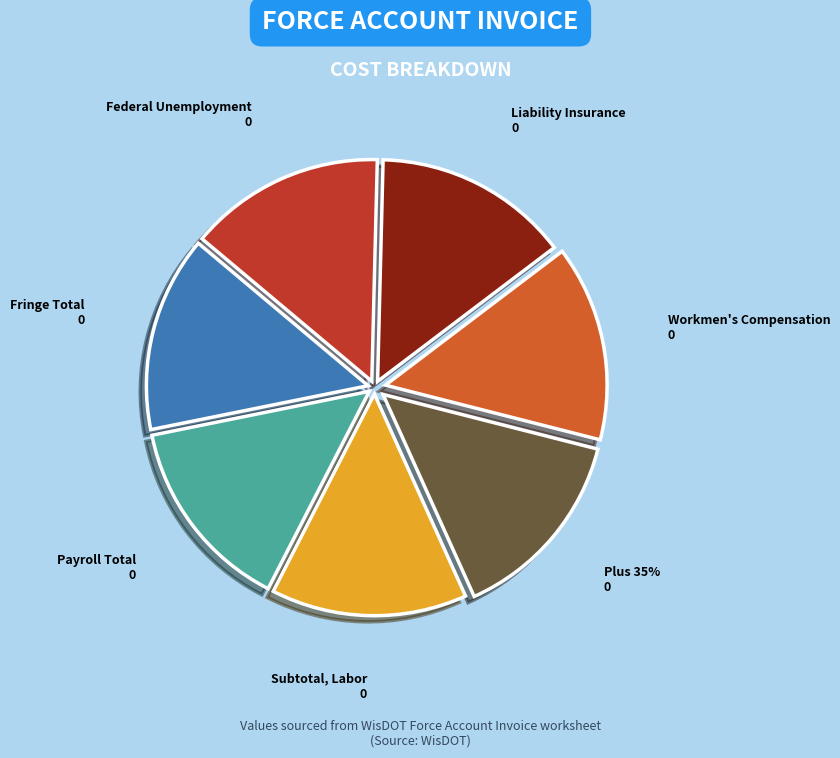

The Fringe Total slice represents 14% of the pie. True or false?

True